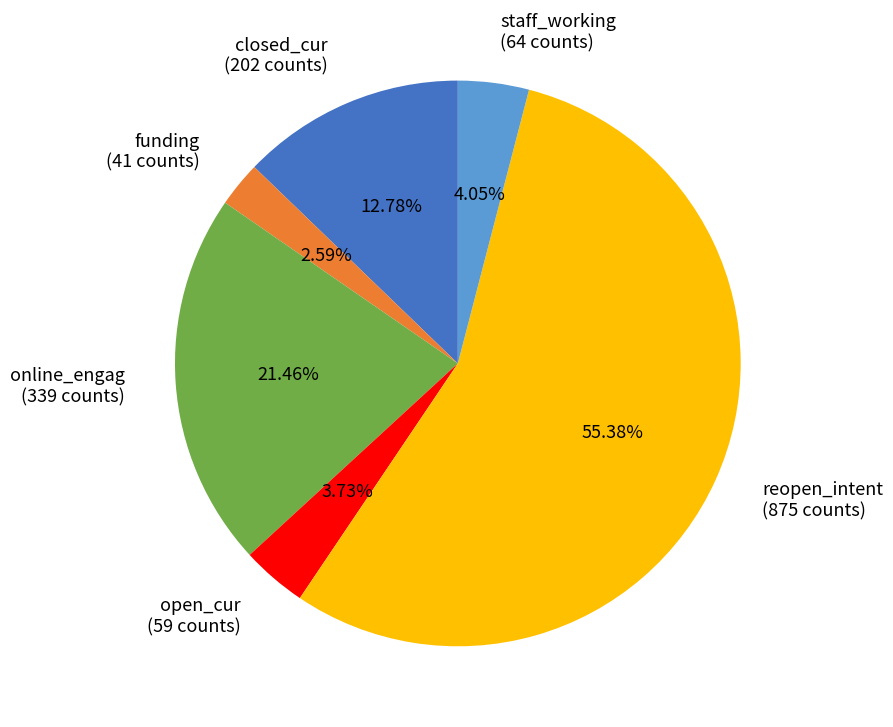

Count the number of slices in the pie.

6